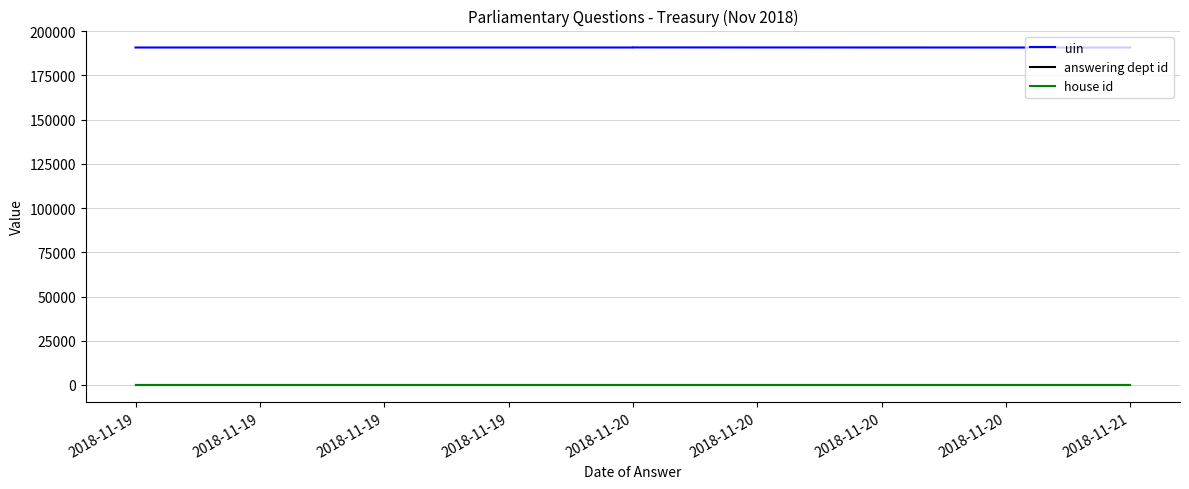

True or false: answering dept id and uin intersect in this chart.

False